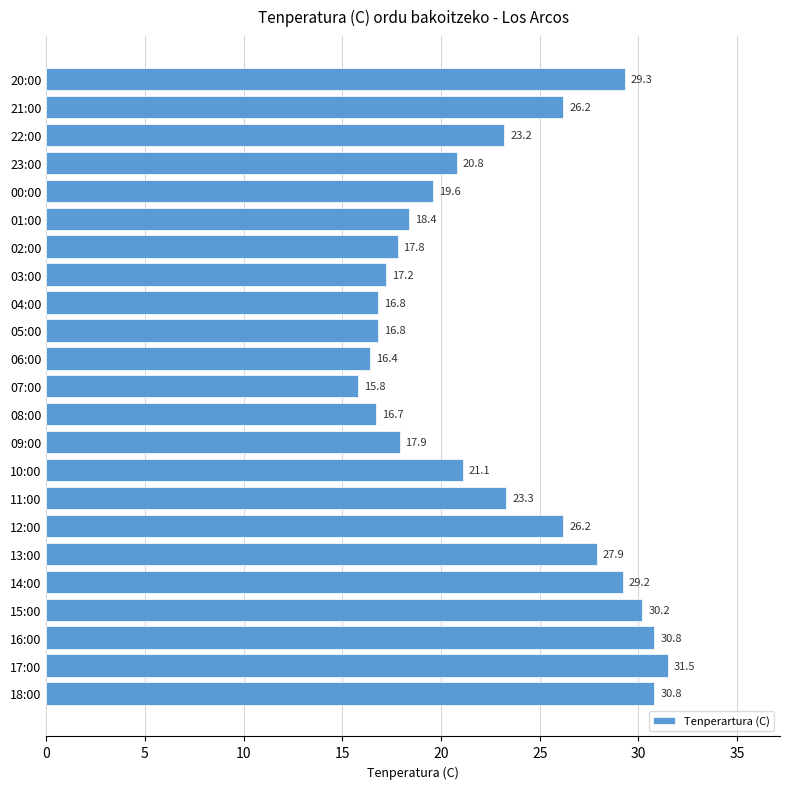

How many series are shown in this chart?

1